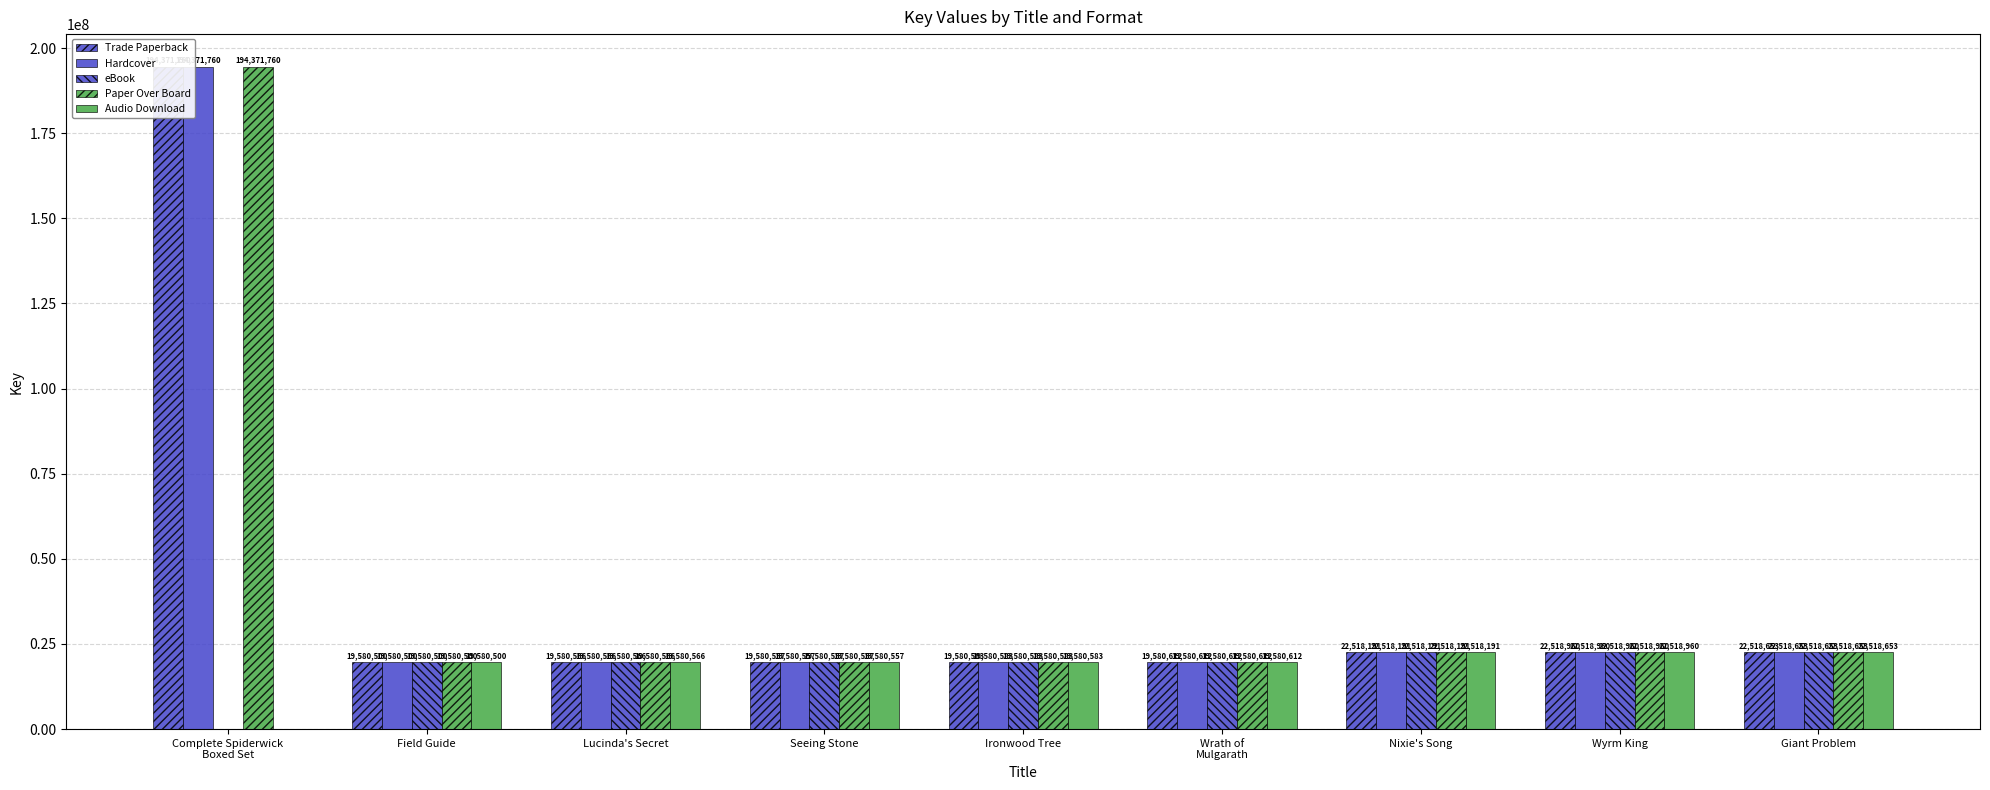

How many data points in Hardcover are above 19580612?

4